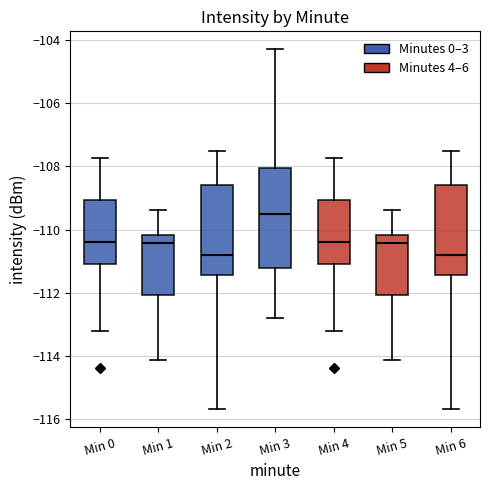

Which box is the tallest, from its lower edge to its upper edge?

Min 3